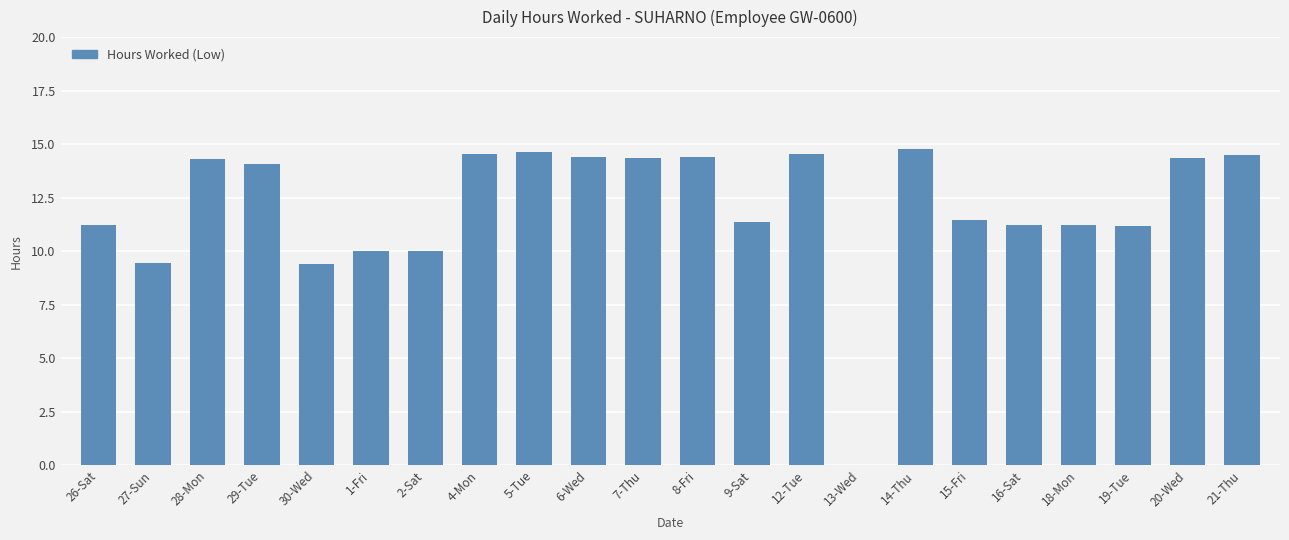

What is the greatest value displayed?

14.8